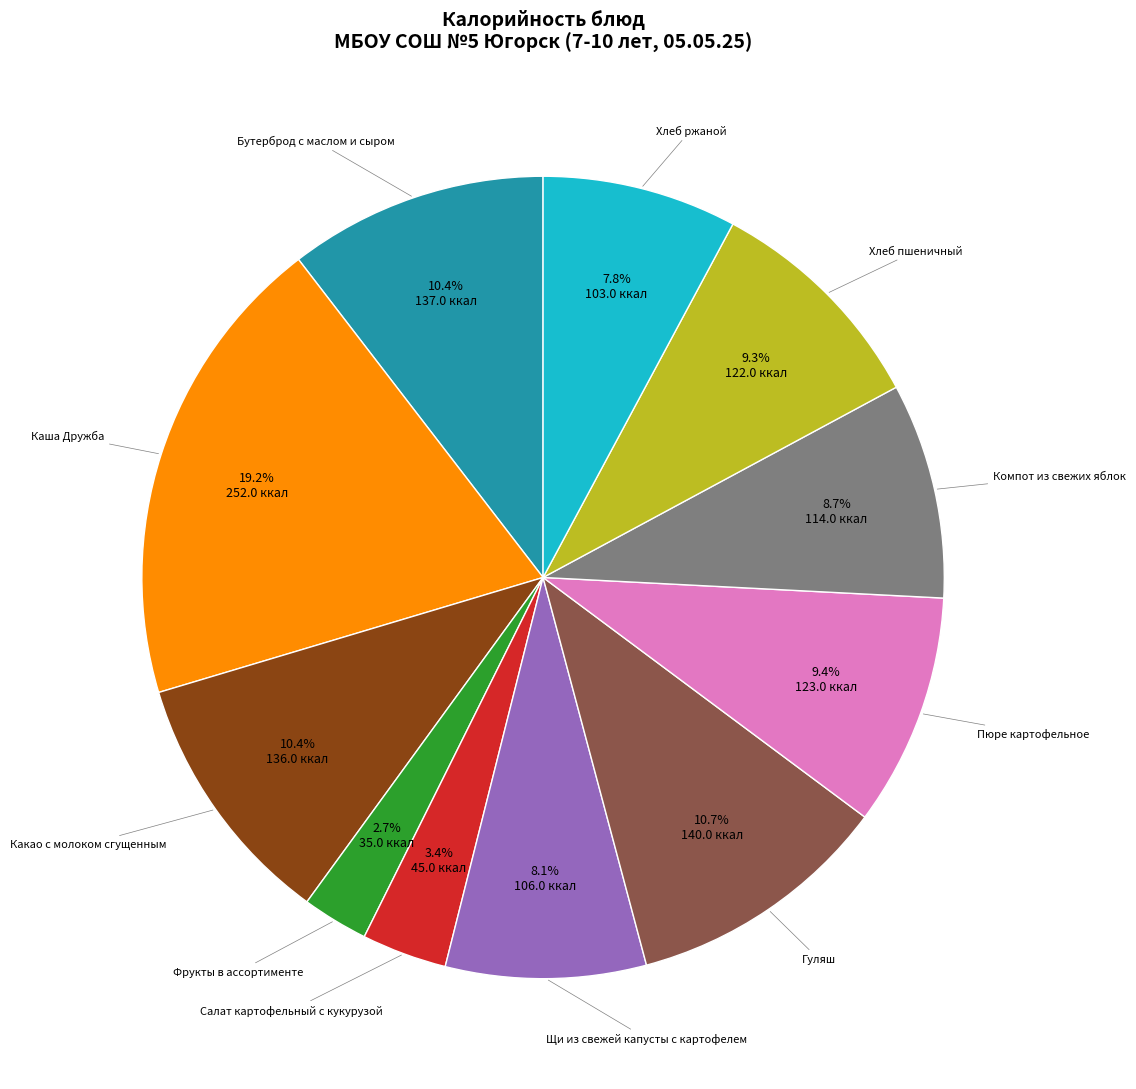

Is there any slice that represents more than half of the pie?

No